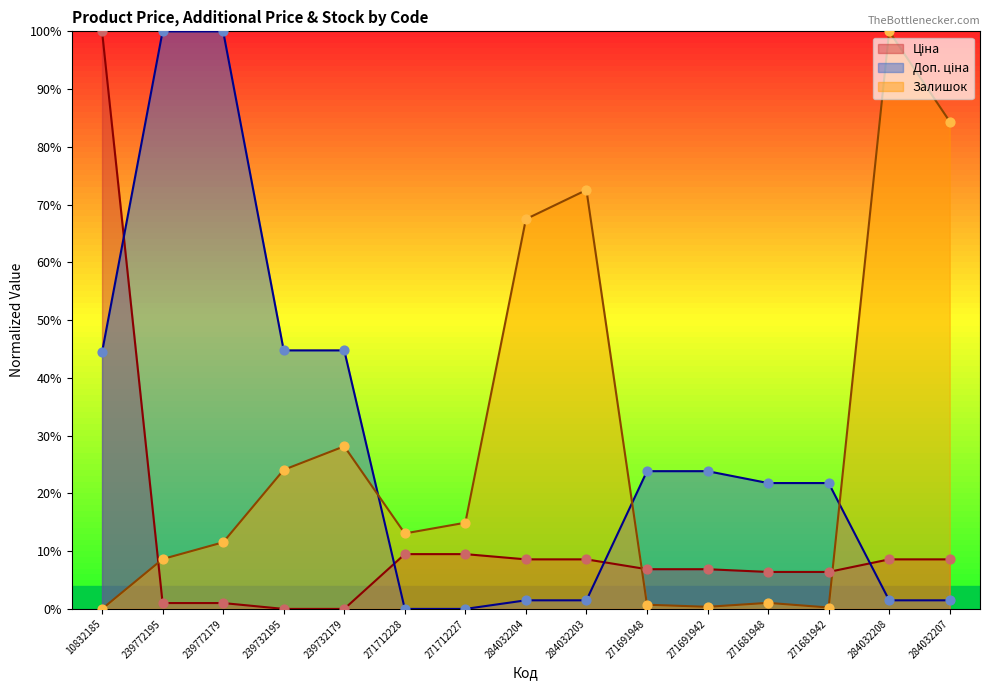

Which series has the widest spread of Y values?

Ціна